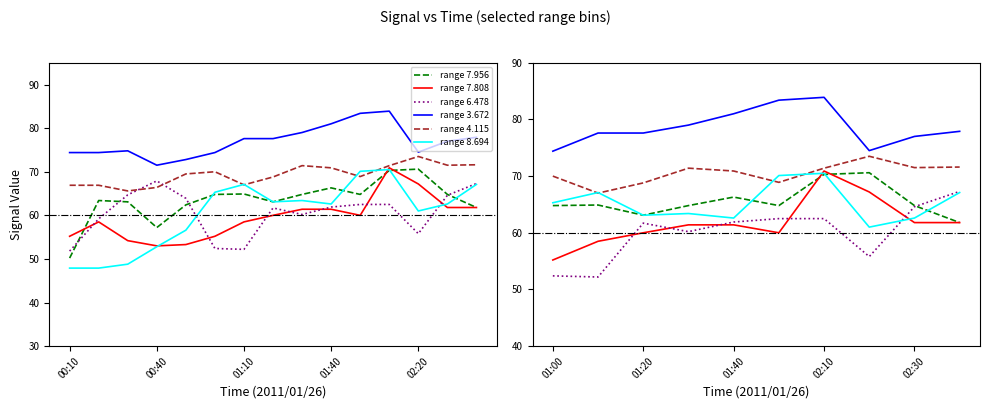

What is the value of the   4.115 point at the 11th from the left?

68.9